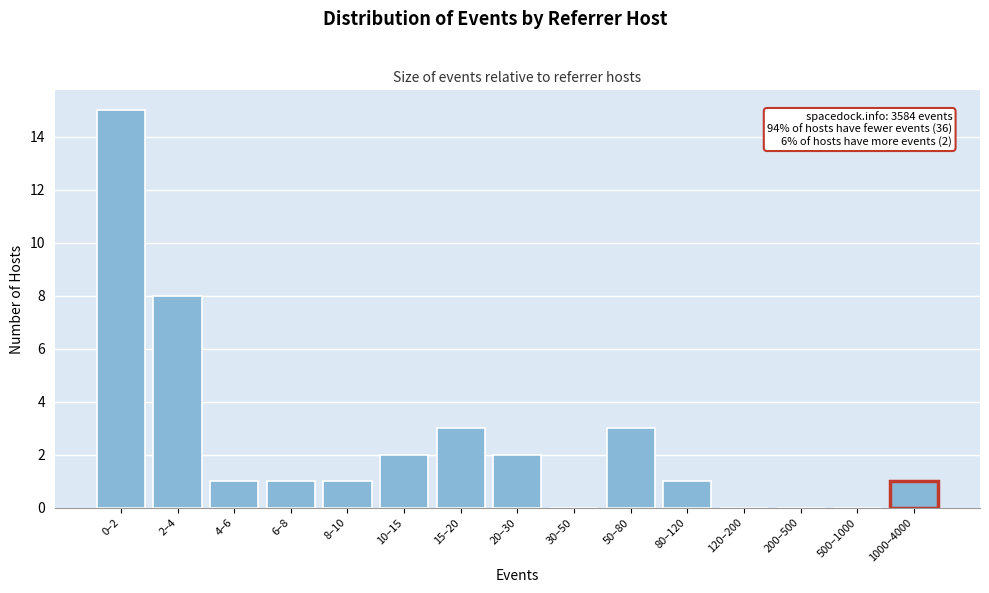

Reading left to right, transcribe all the data shown in this chart.

0–2=15	2–4=8	4–6=1	6–8=1	8–10=1	10–15=2	15–20=3	20–30=2	30–50=0	50–80=3	80–120=1	120–200=0	200–500=0	500–1000=0	1000–4000=1